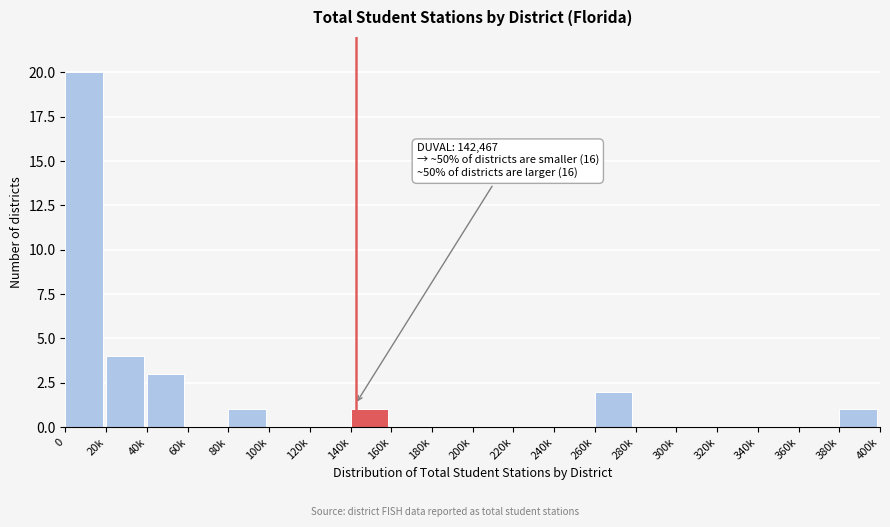

Reading left to right, what are all the values shown in this chart?

0=20	20k=4	40k=3	60k=0	80k=1	100k=0	120k=0	140k=1	160k=0	180k=0	200k=0	220k=0	240k=0	260k=2	280k=0	300k=0	320k=0	340k=0	360k=0	380k=1